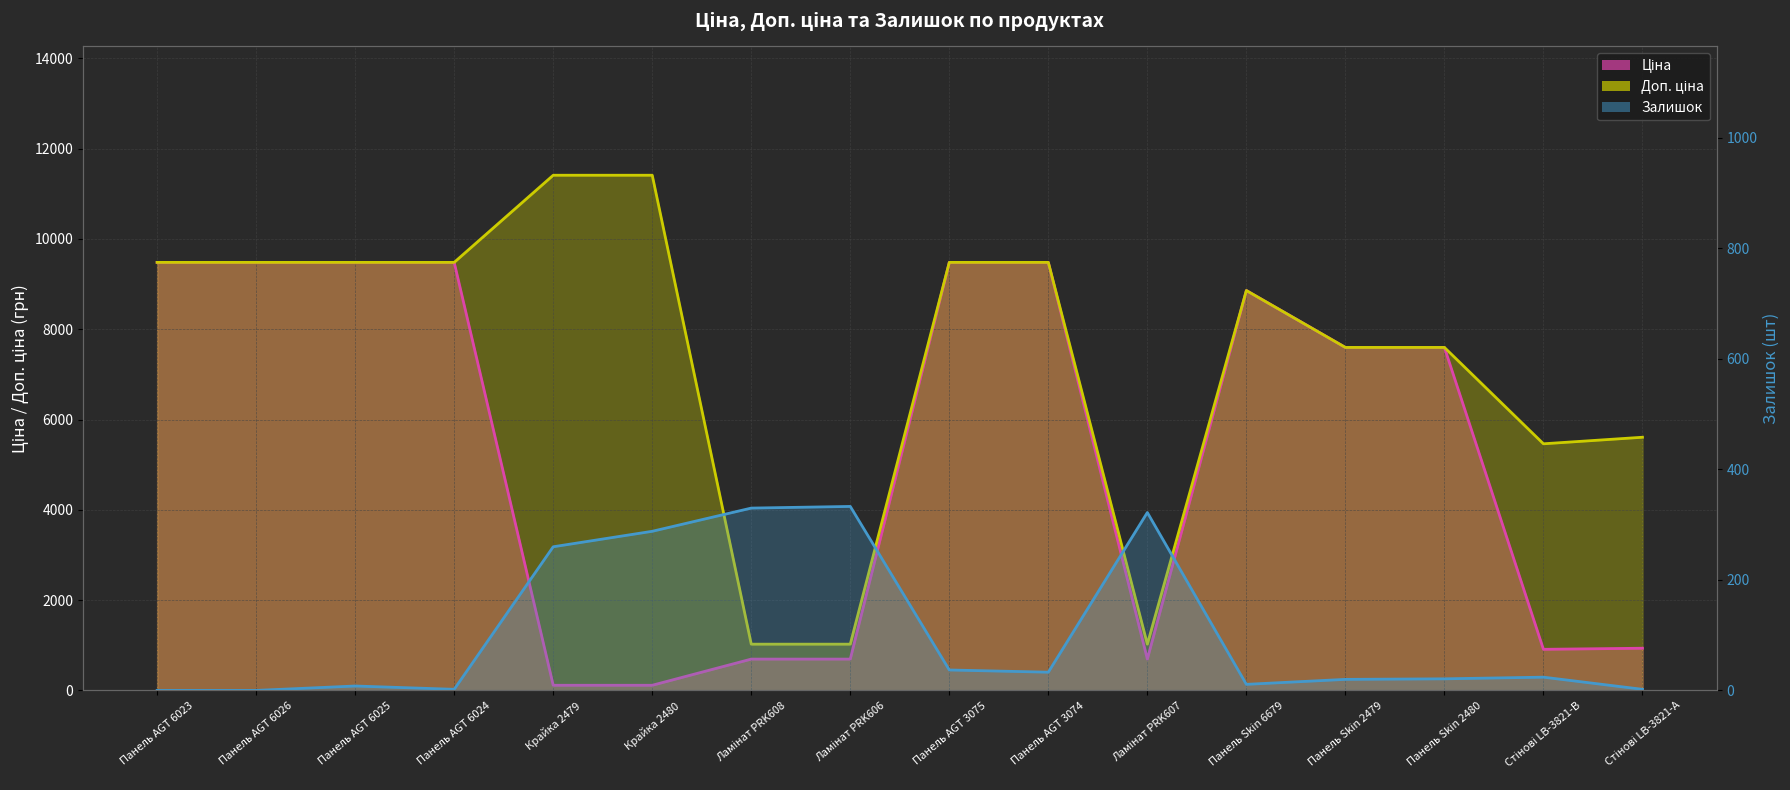

What is the label of the 11th point from the right?

Крайка 2480